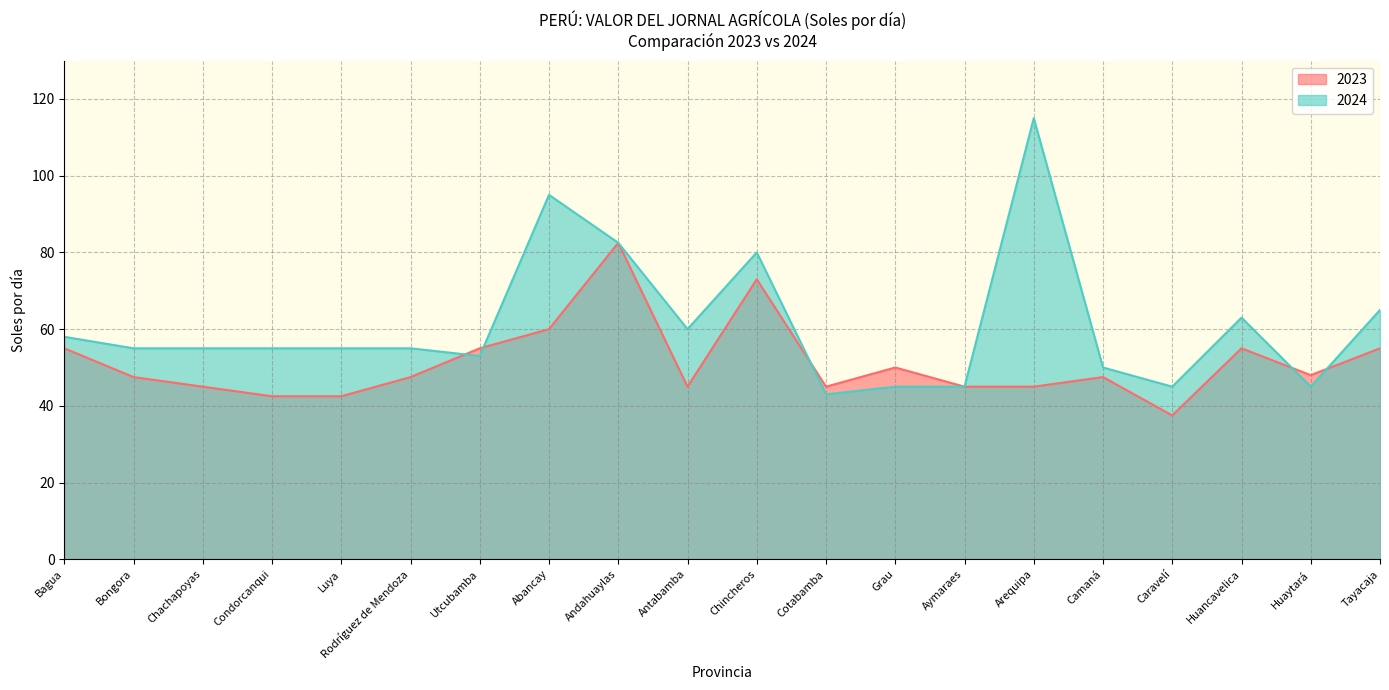

What is the difference between the maximum and second lowest values in the 2024 series?

70.0